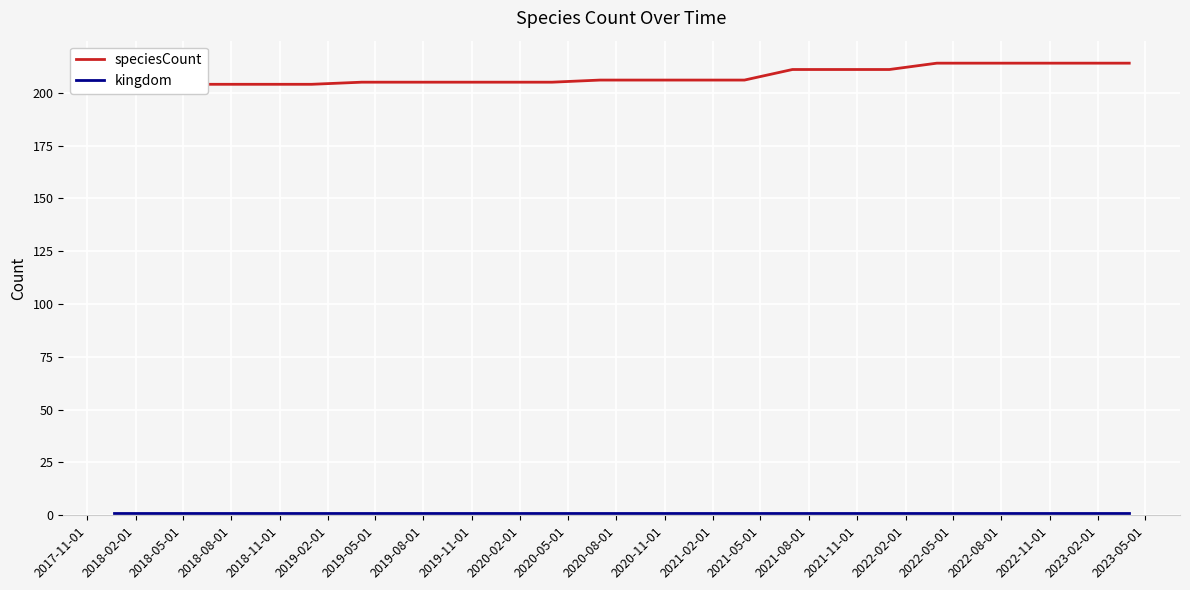

What position from the left is 2022-05-01?

19